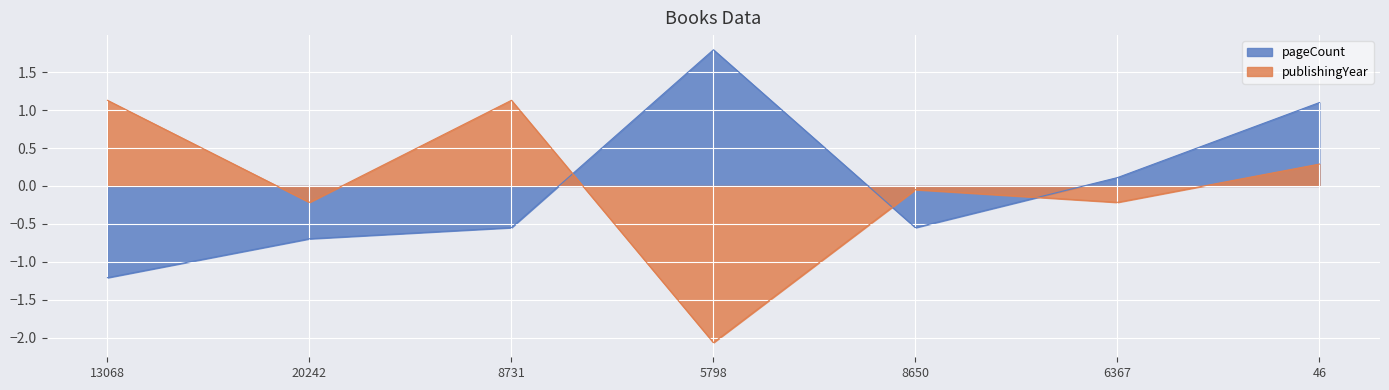

What is the sum of the pageCount values at 5798 and 46?

2.9